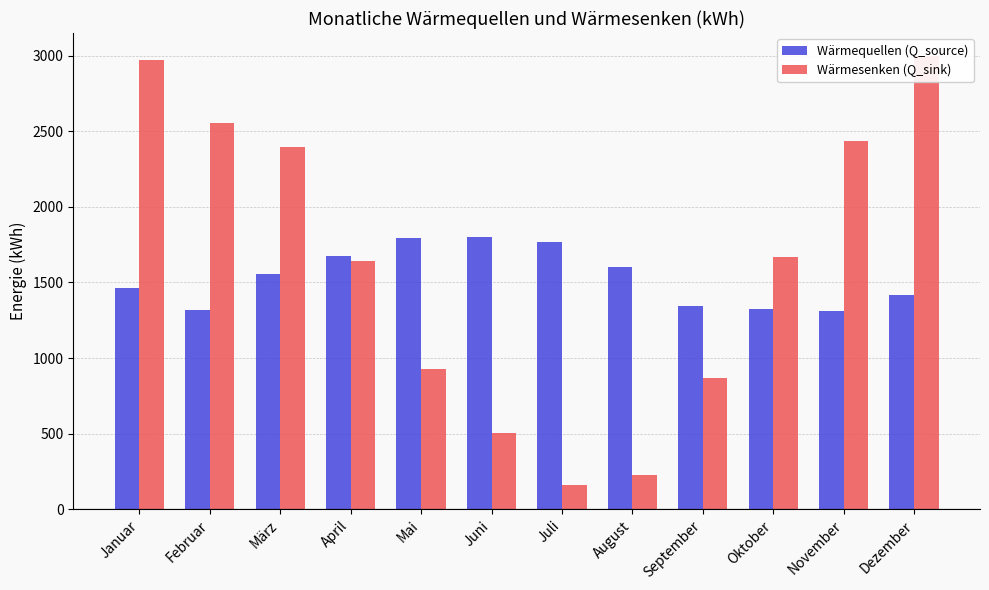

Rank the categories by Wärmesenken (Q_sink) value from highest to lowest.

Dezember, Januar, Februar, November, März, Oktober, April, Mai, September, Juni, August, Juli